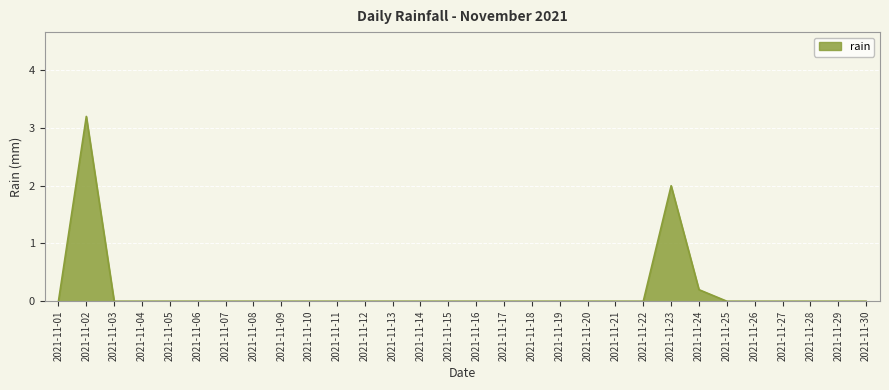

Where is the data nearest to the value 1?

2021-11-24